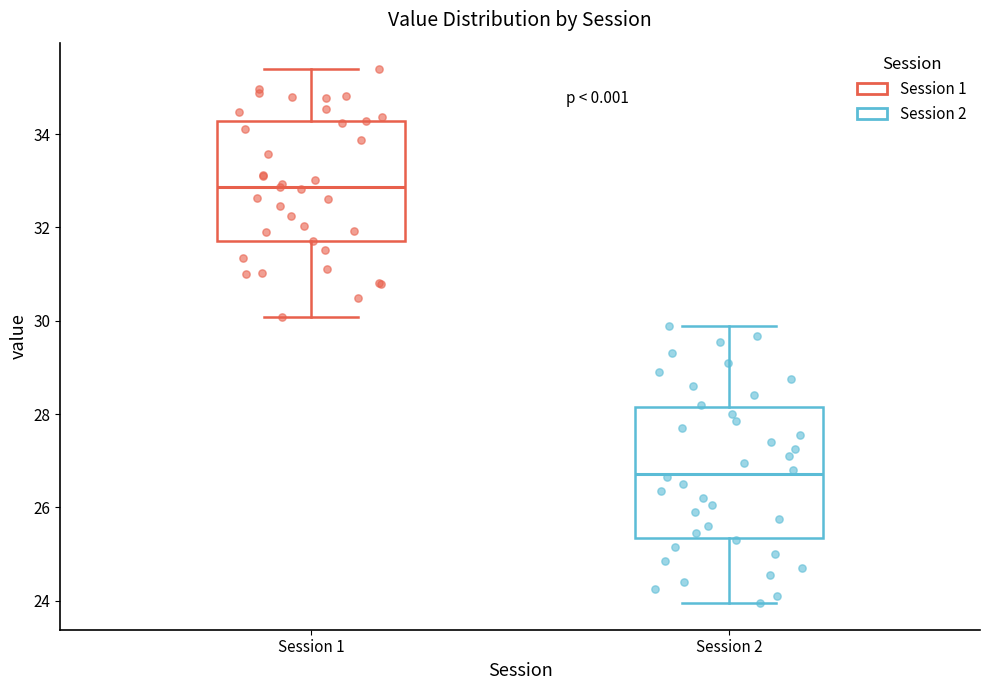

Where is the upper edge of the box for Session 1 on the y-axis? The values are not printed on the chart, so give them approximately, as read against the axis.

34.2